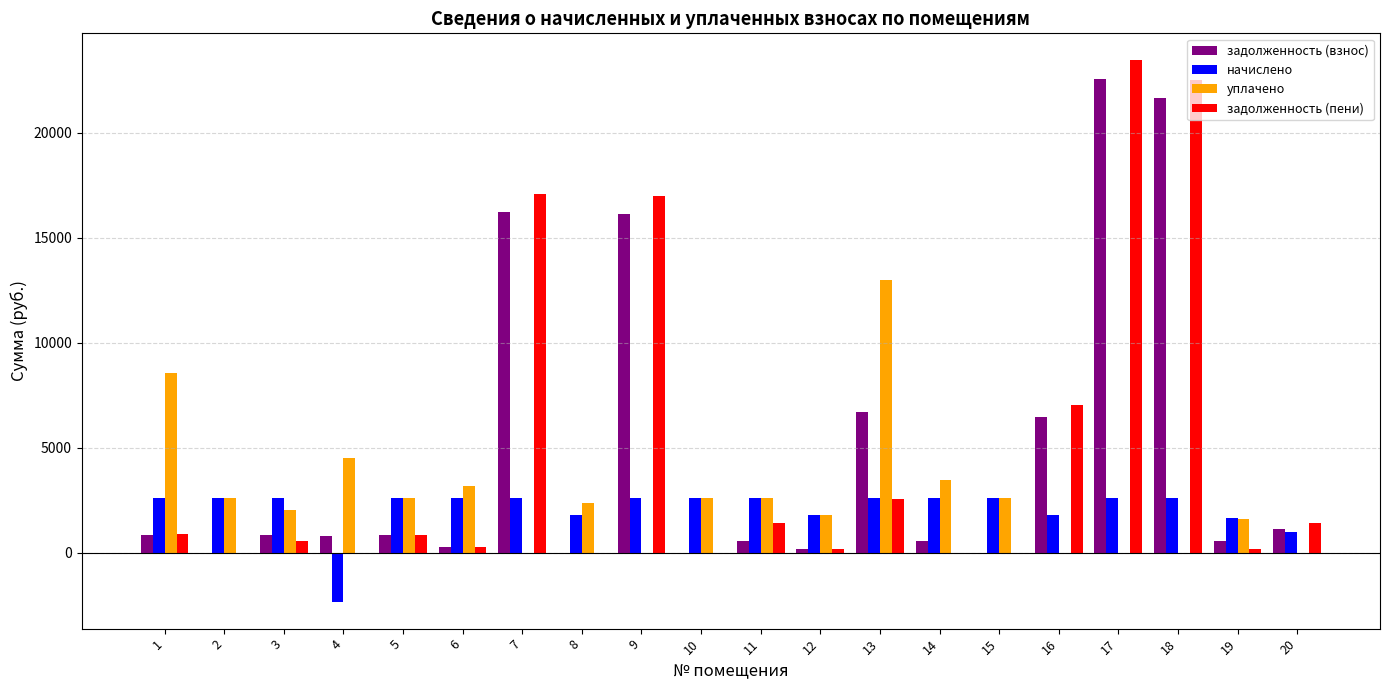

Where is задолженность (пени) nearest to the value 11725?

16